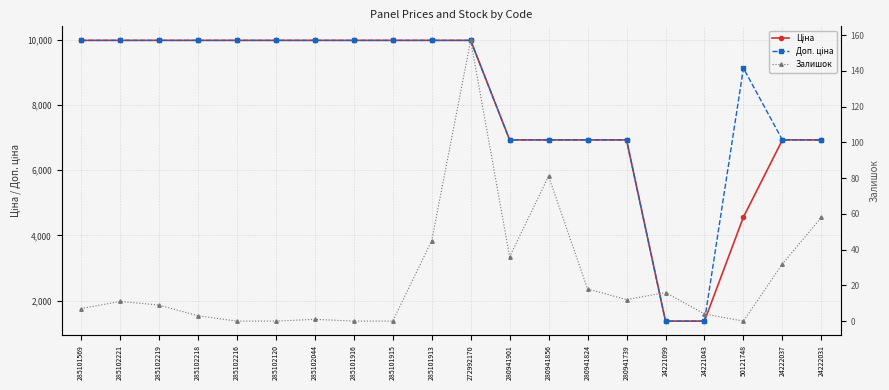

Is the value of Ціна at 285102216 greater than the value of Доп. ціна at 285101913?

No